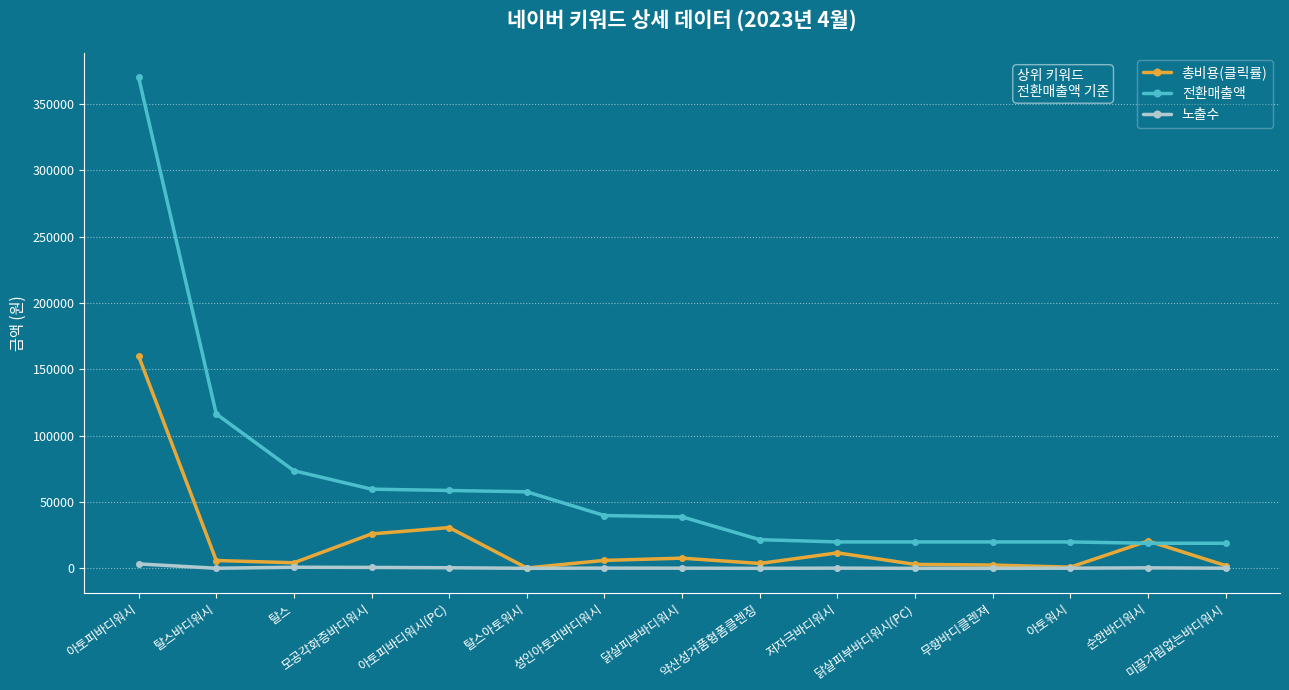

How many intersections are there between 총비용(클릭률) and 전환매출액?

2